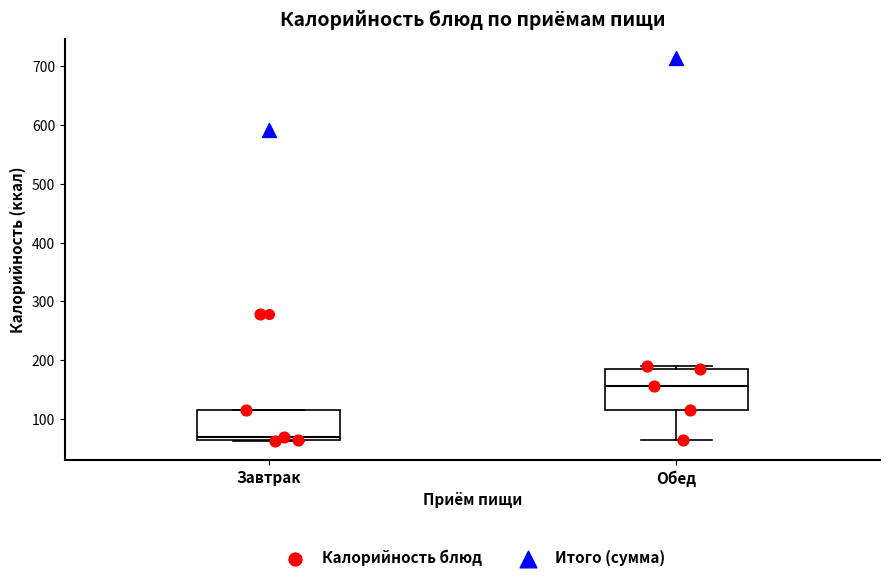

Where is the upper edge of the box for Обед on the y-axis? The values are not printed on the chart, so give them approximately, as read against the axis.

190